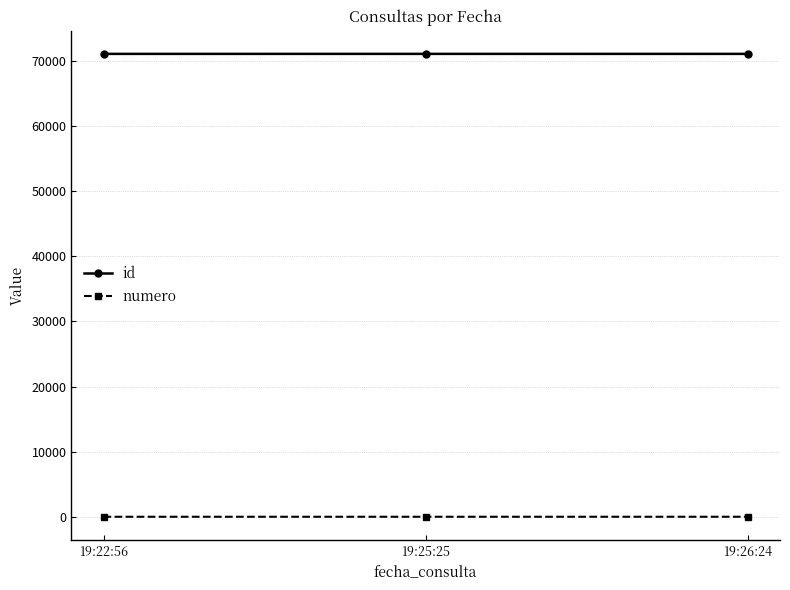

Count the number of categories in the chart.

3